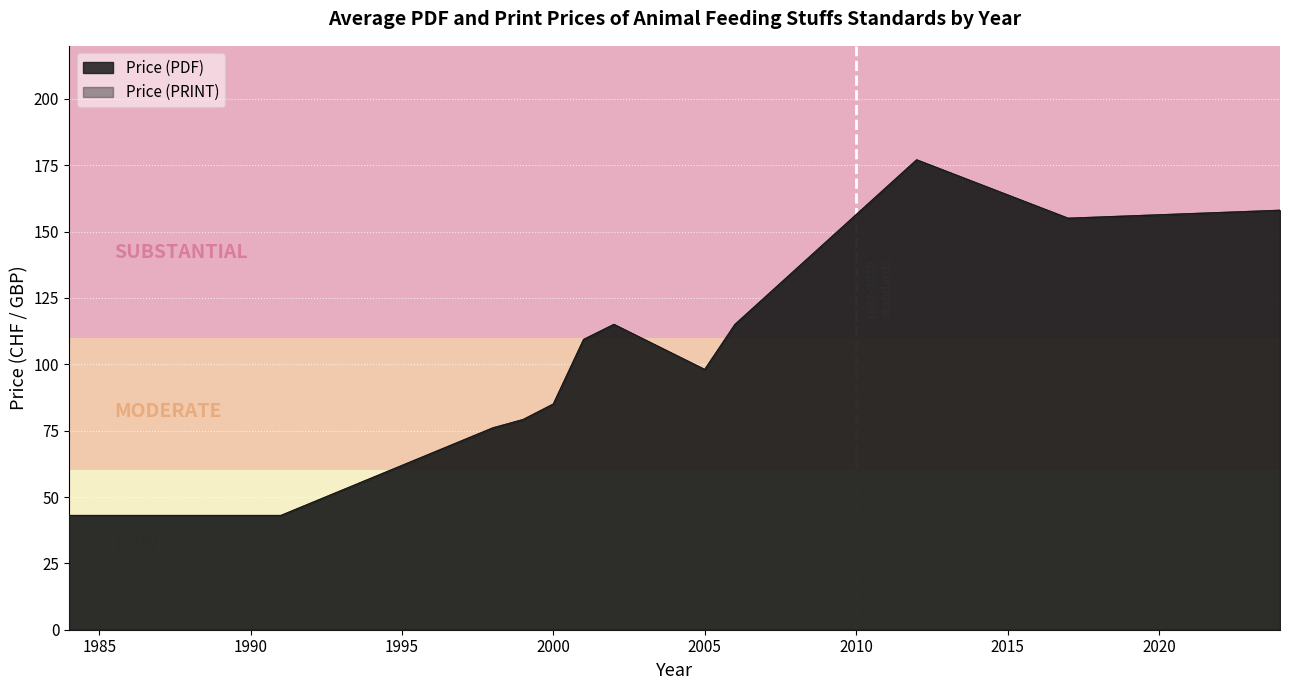

True or false: Price (PDF) and Price (PRINT) cross at least once.

False